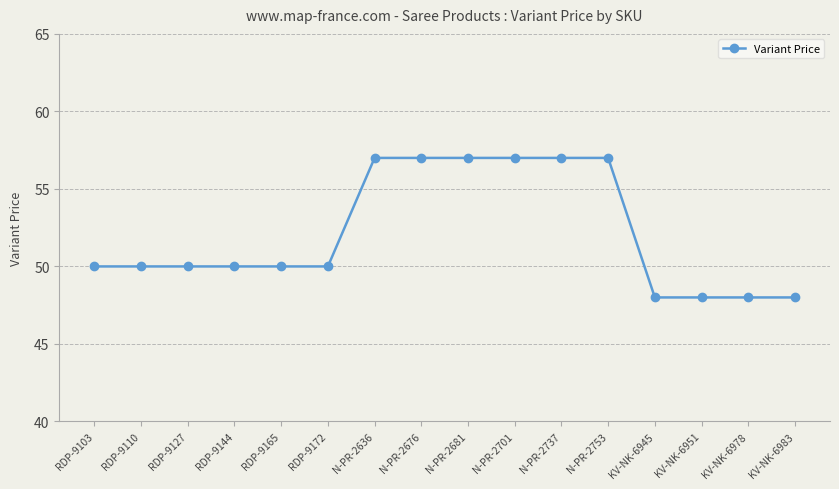

What is the greatest value displayed?

57